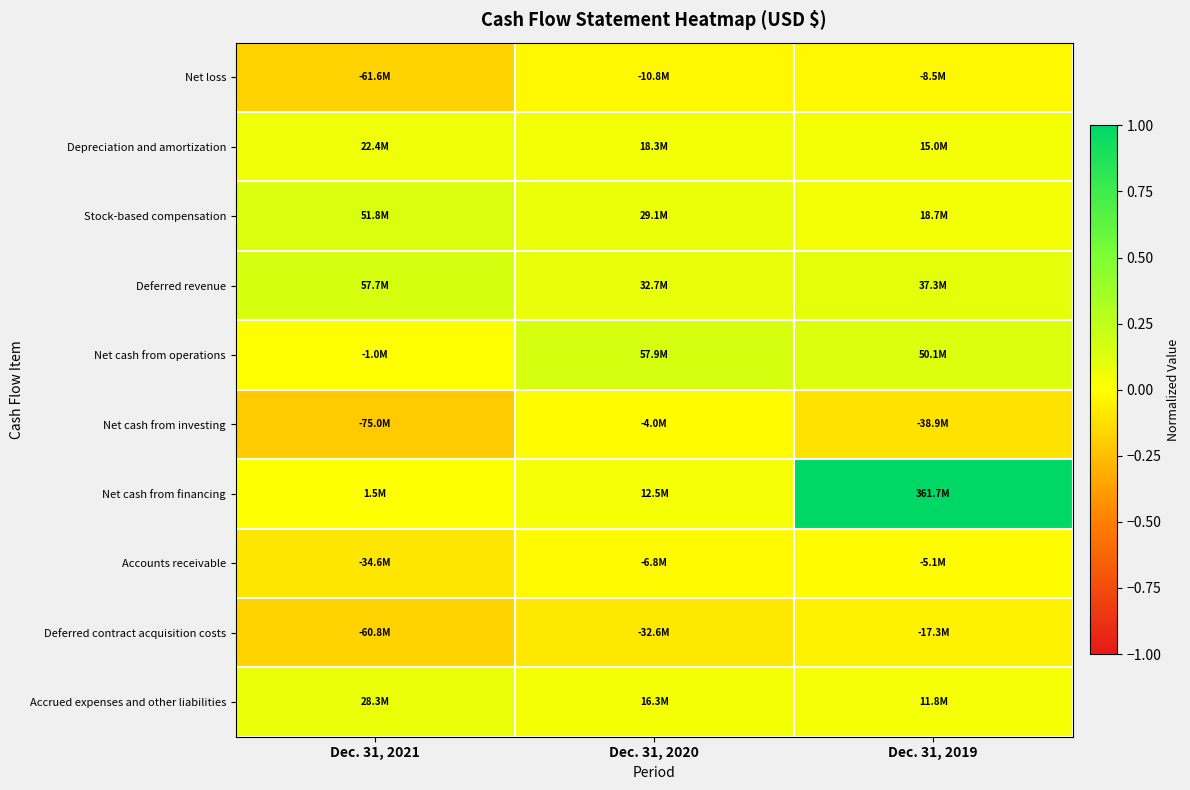

Count the number of data series in this chart.

10